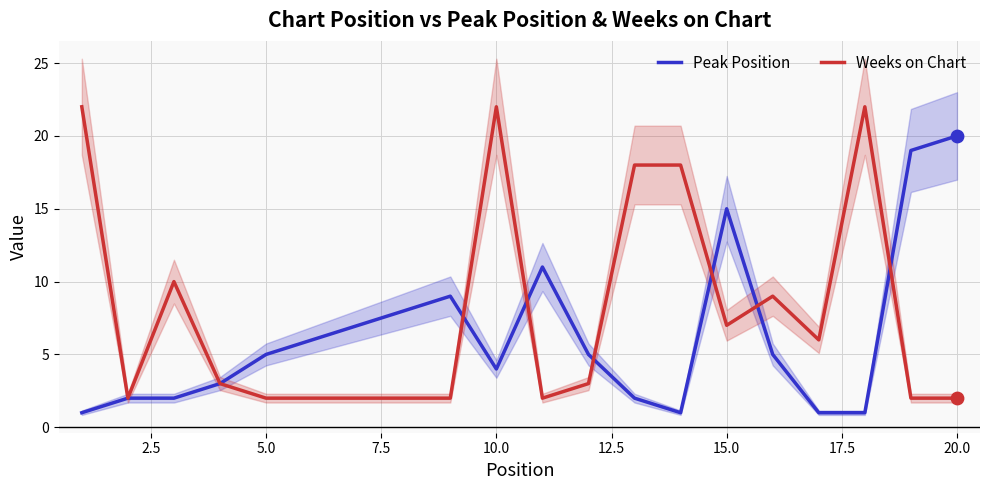

What is the maximum value for Weeks on Chart?

22